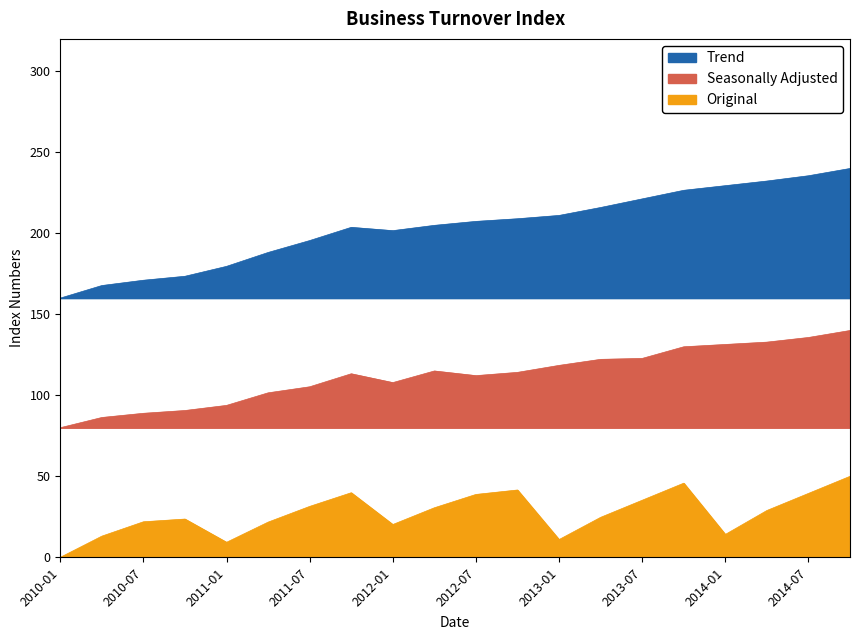

What is the difference between the second highest and second lowest values in the Trend series?

67.8